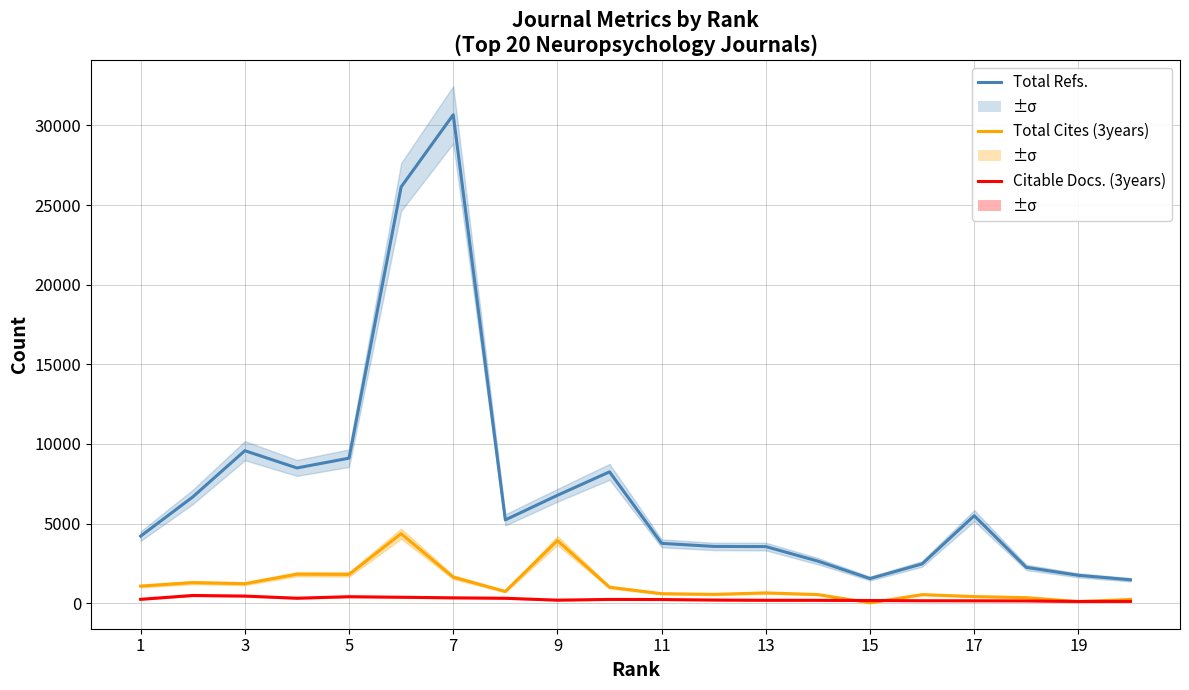

Is this an area chart (filled region under the line)?

No